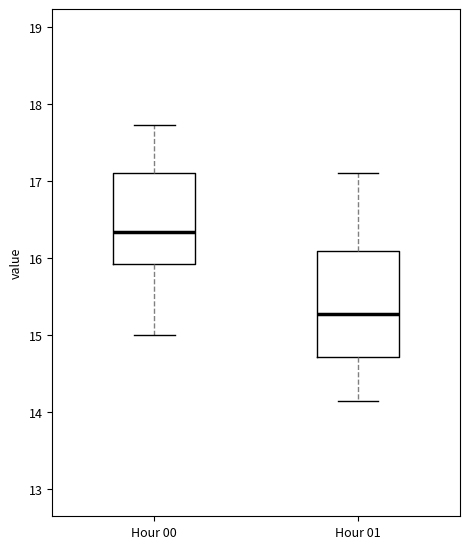

Reading left to right, transcribe this box plot: for each box, give where its median line is, the range the box spans, and where its two whiskers end, as read against the y-axis. The values are not printed on the chart, so give them approximately, as read against the axis.

Hour 00: median 16.3, box 15.9 to 17.1, whiskers 15.0 to 17.7
Hour 01: median 15.3, box 14.7 to 16.1, whiskers 14.2 to 17.1